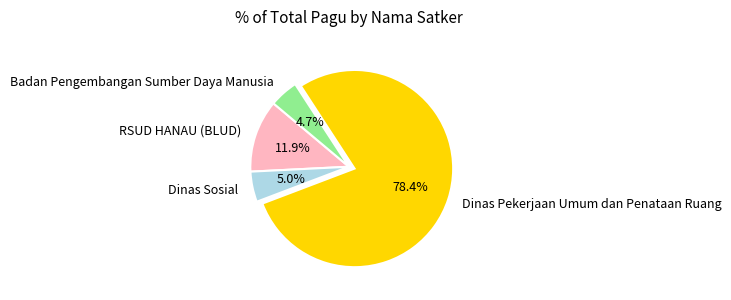

Approximately how many times larger is the value at Dinas Pekerjaan Umum dan Penataan Ruang compared to Dinas Sosial?

15.7